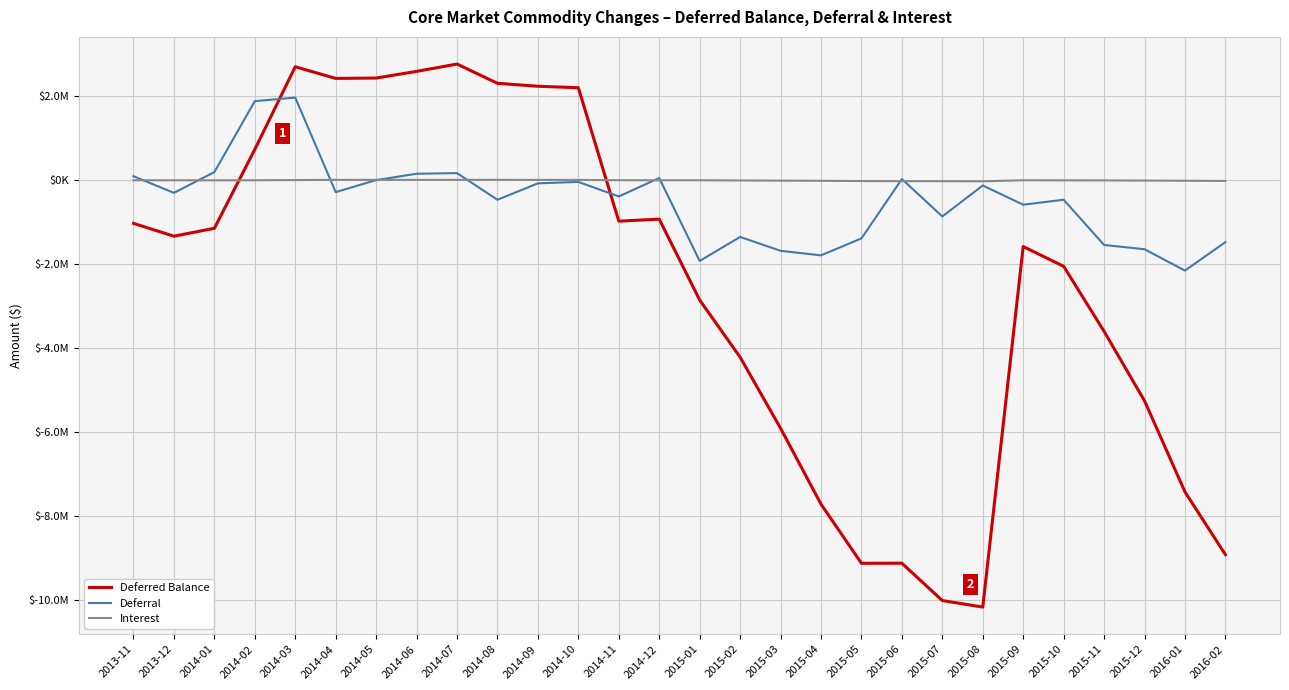

What is the label of the 12th point from the right?

2015-03